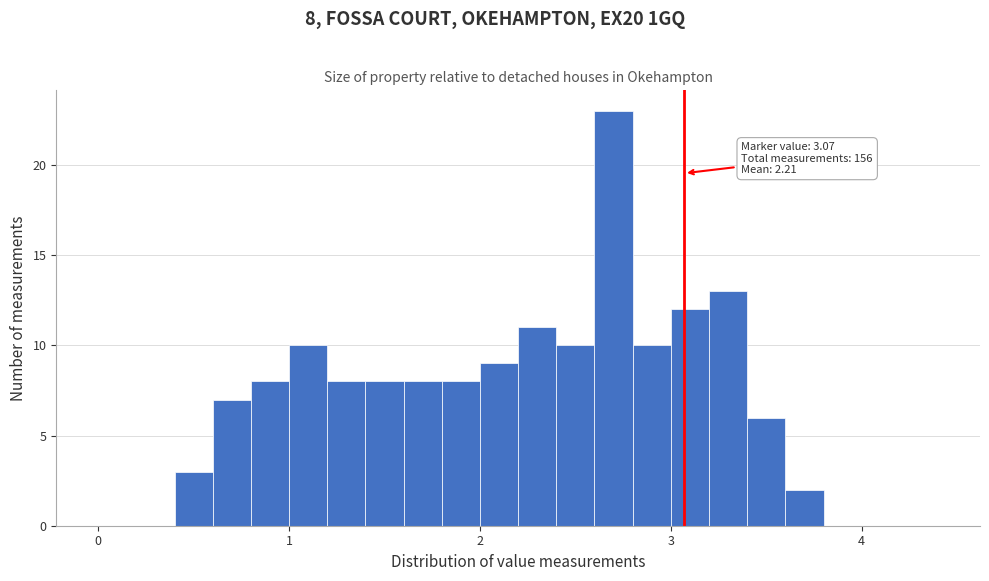

Read against the x-axis, roughly where is the centre of the tallest bar?

2.7